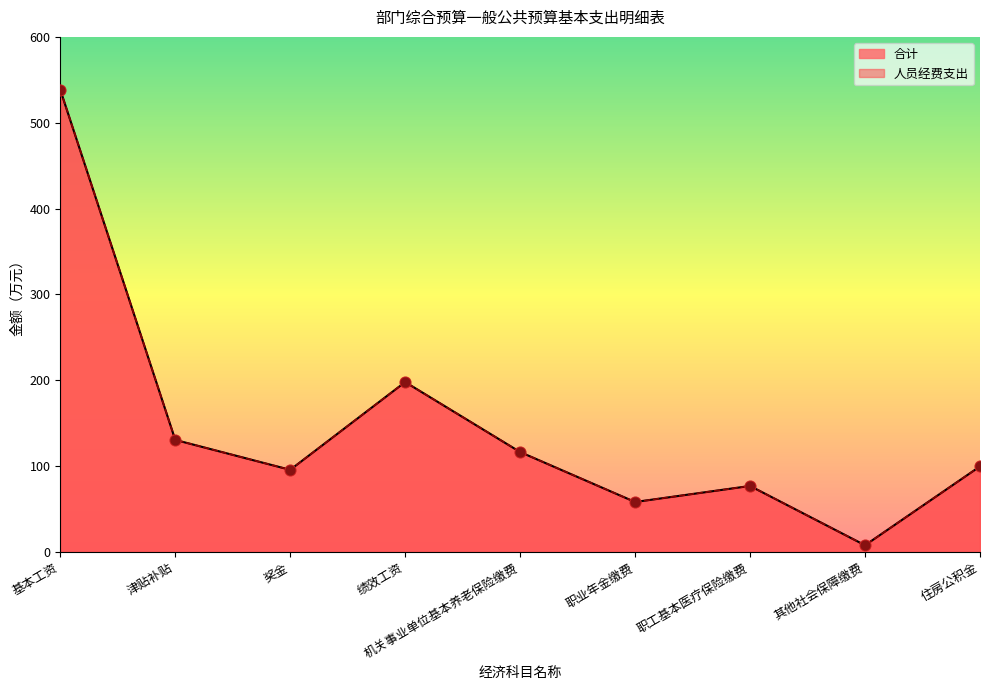

Which series has the largest Y range (max minus min)?

人员经费支出